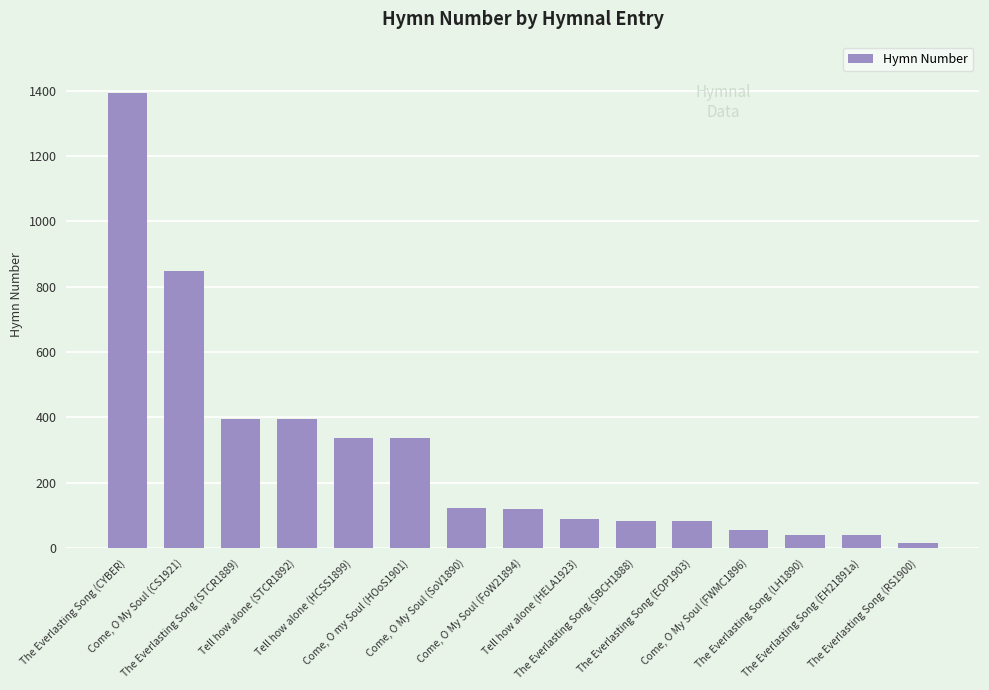

At which label does the data first exceed 118?

The Everlasting Song (CYBER)